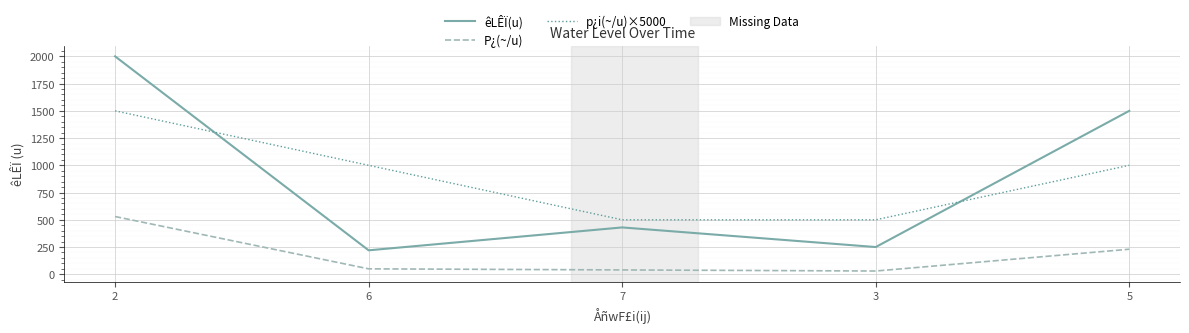

What is the maximum value for P¿(~/u)?

530